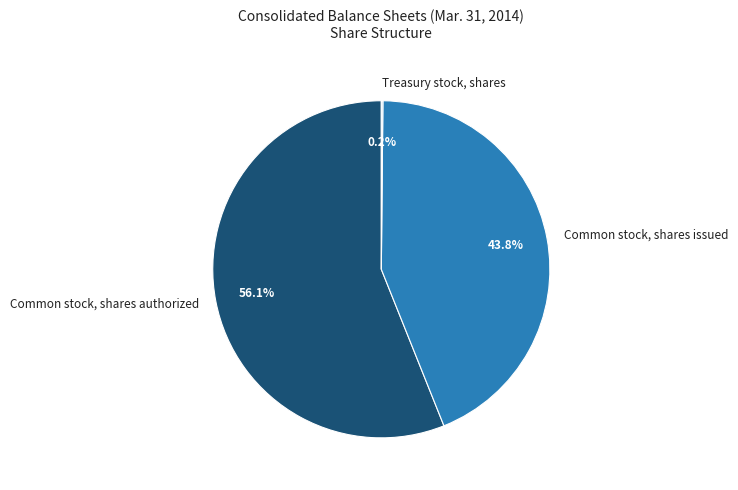

What is the total percentage of Common stock, shares issued and Common stock, shares authorized?

99.8%